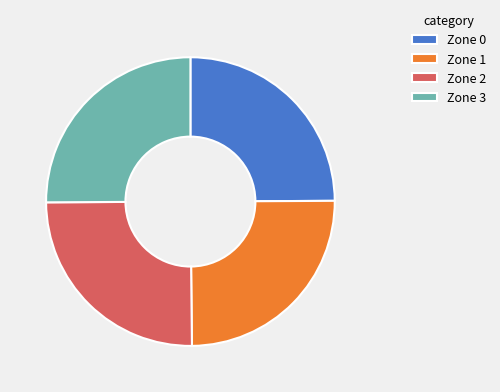

Is it true that Zone 3 is 25% of the pie?

True